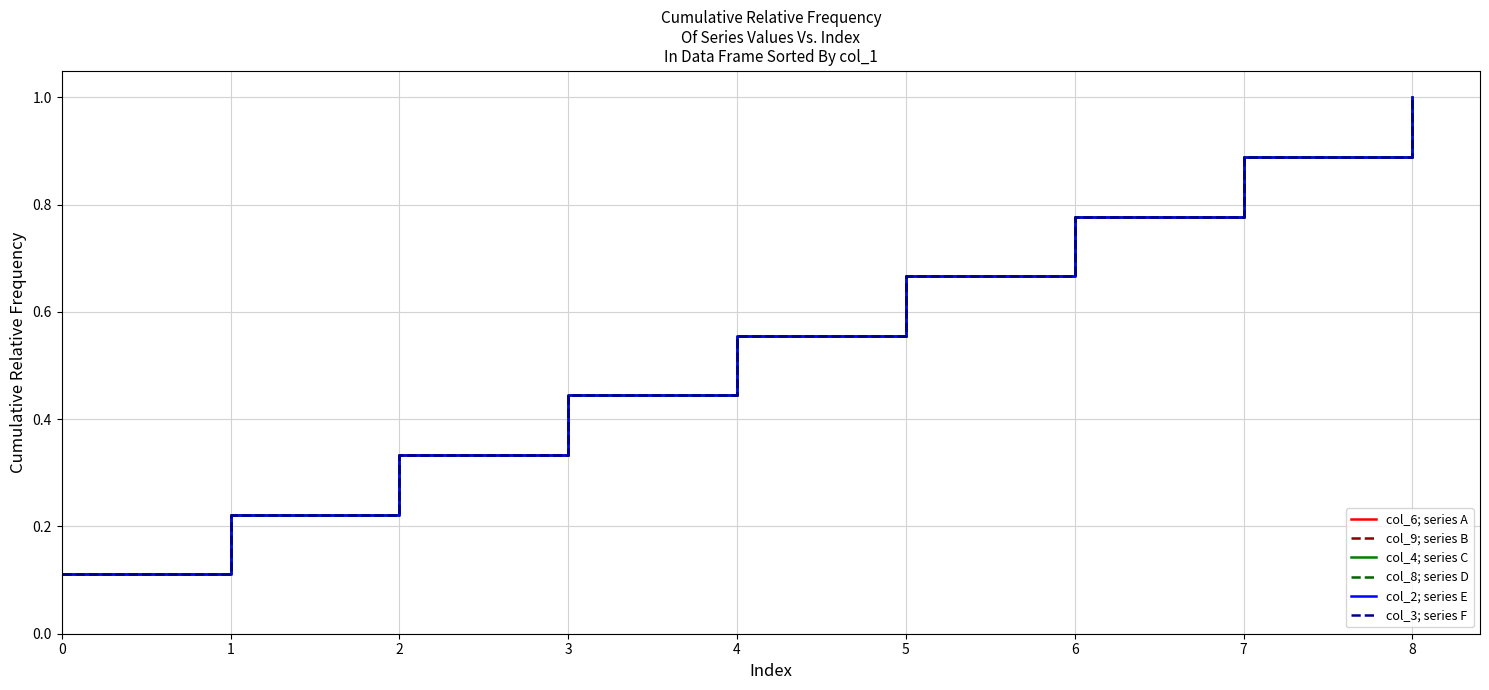

At 6, list the series in order from smallest to largest.

col_6; series A, col_9; series B, col_4; series C, col_8; series D, col_2; series E, col_3; series F